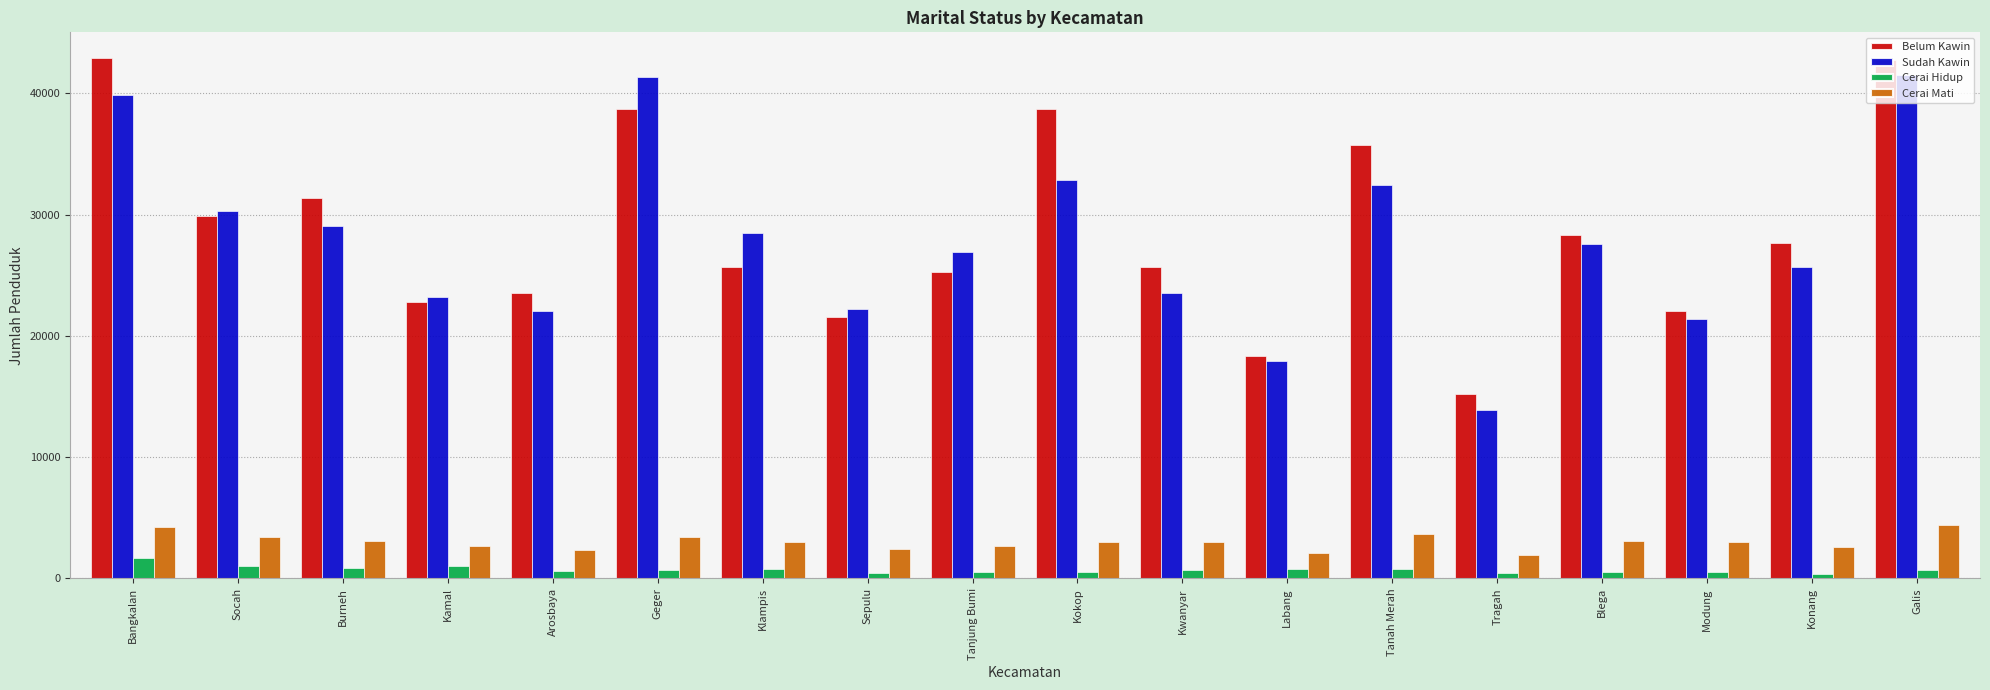

At Kokop, list the series in order from largest to smallest.

Belum Kawin, Sudah Kawin, Cerai Mati, Cerai Hidup